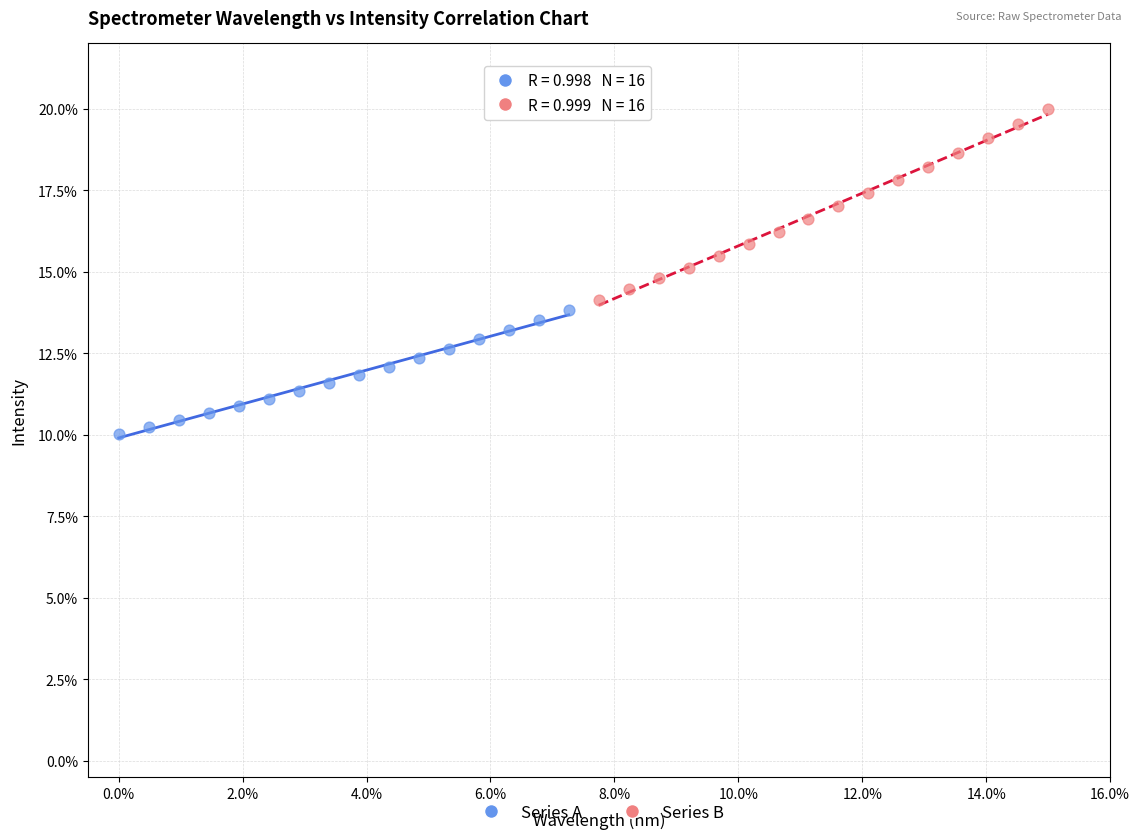

Which series has the largest Y range (max minus min)?

Series B